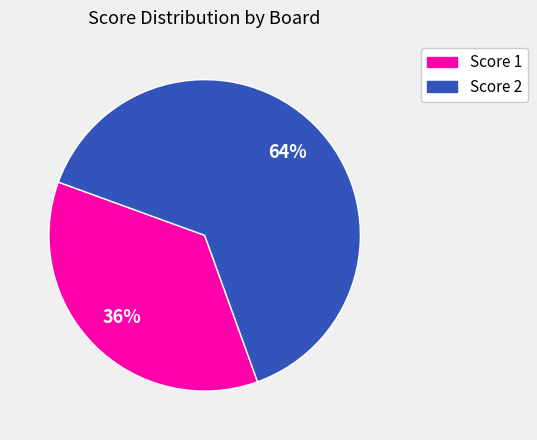

Is it true that Score 1 is 36% of the pie?

True